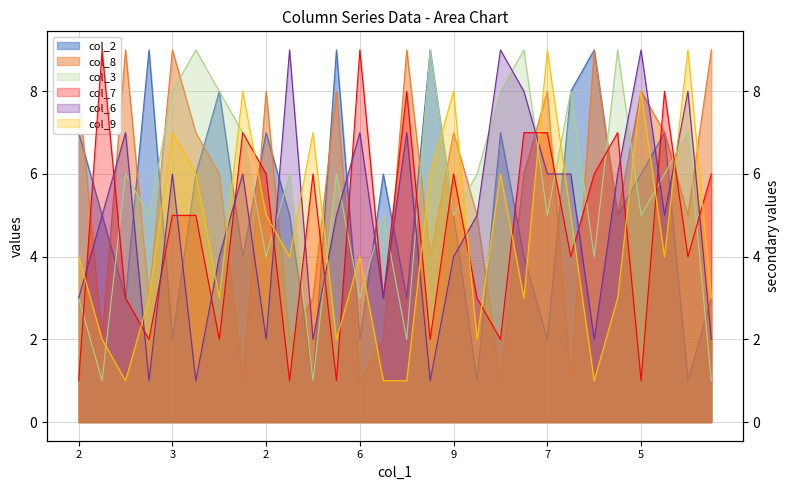

How many times do col_8 and col_2 cross each other?

15